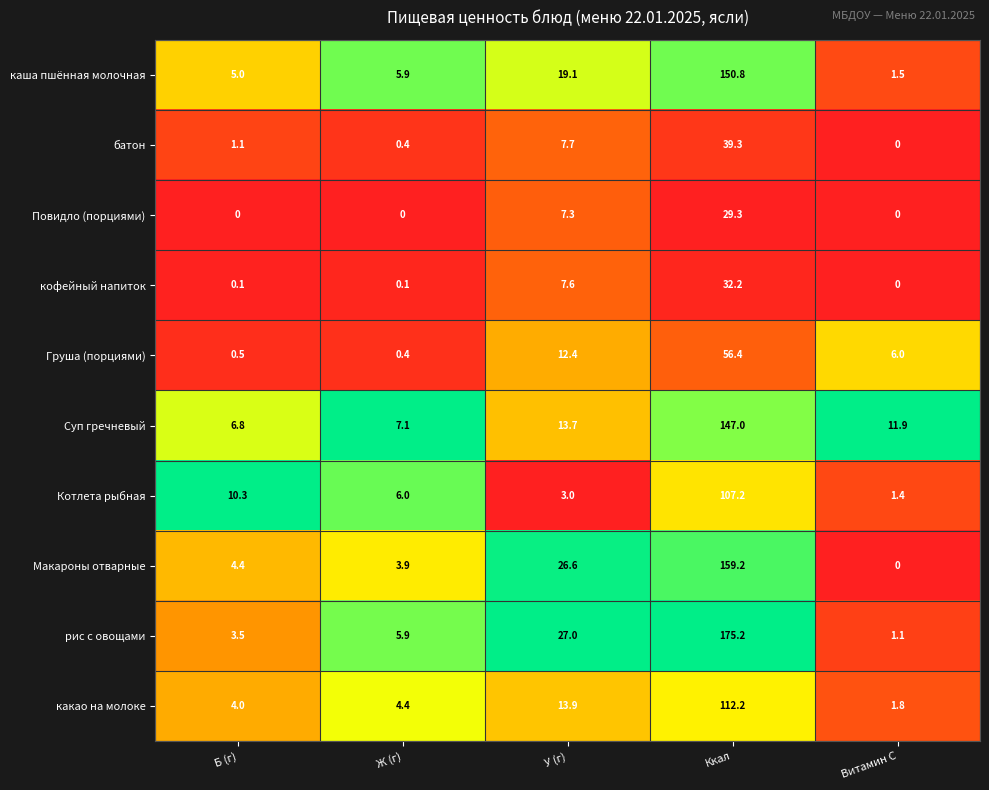

How many categories are shown in the chart?

5